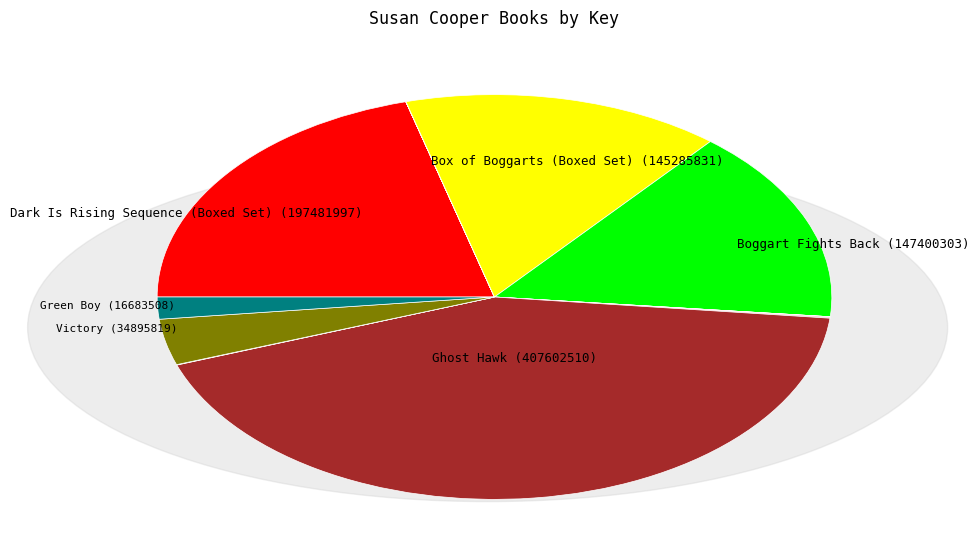

Does any single category account for the majority?

No